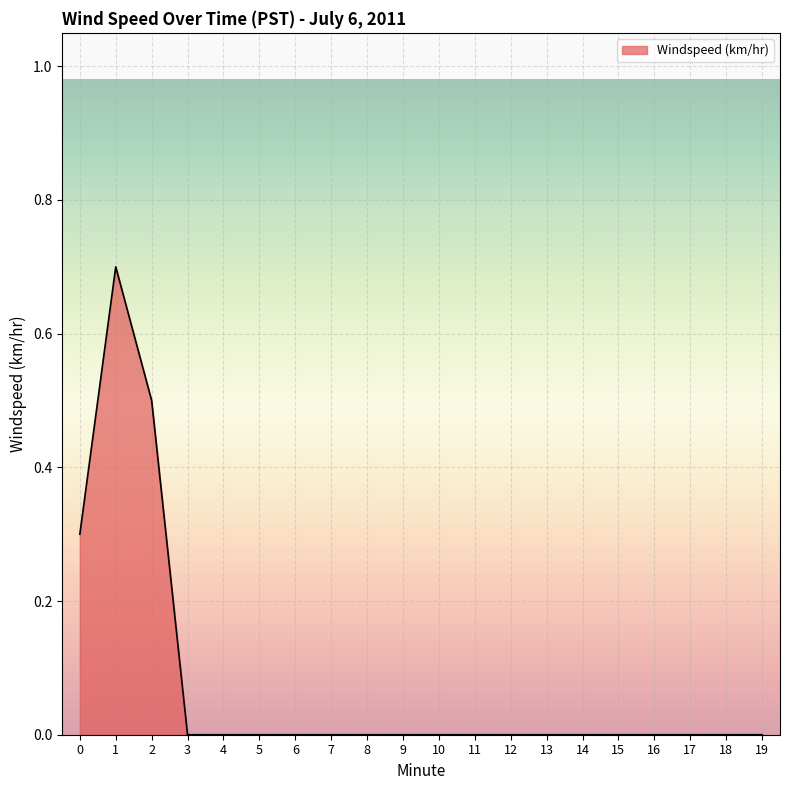

What is the maximum value shown in the chart?

0.7